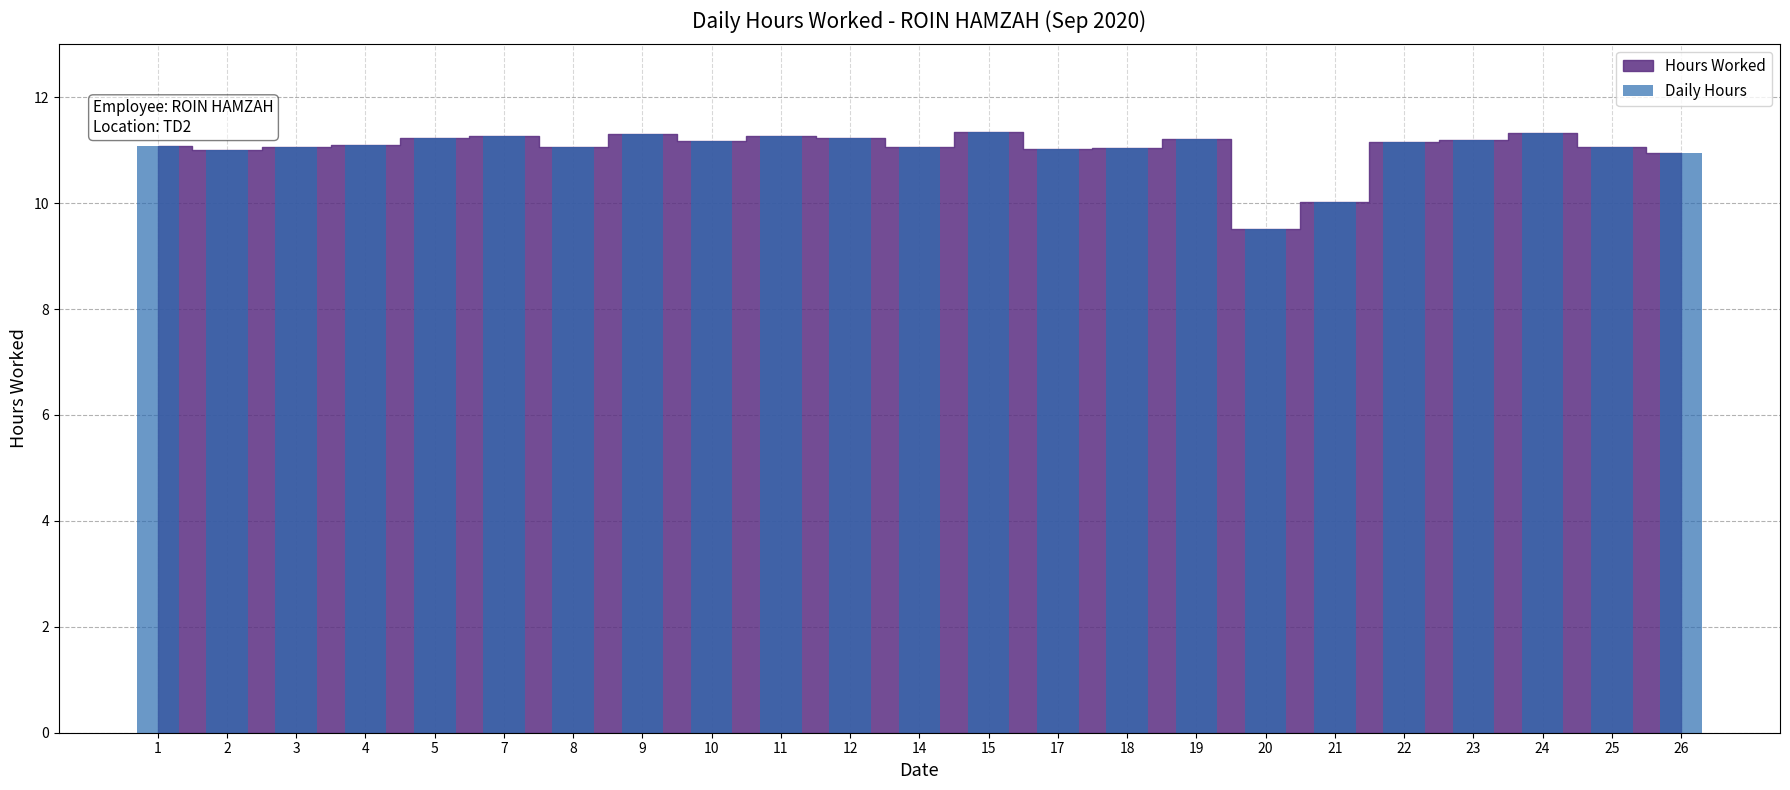

Is it true that the value at 19 is 11.2?

True